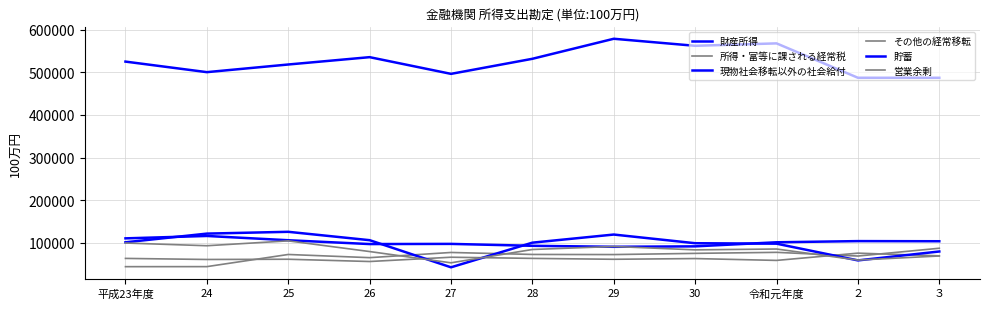

What is the average value of the 貯蓄 series?

95591